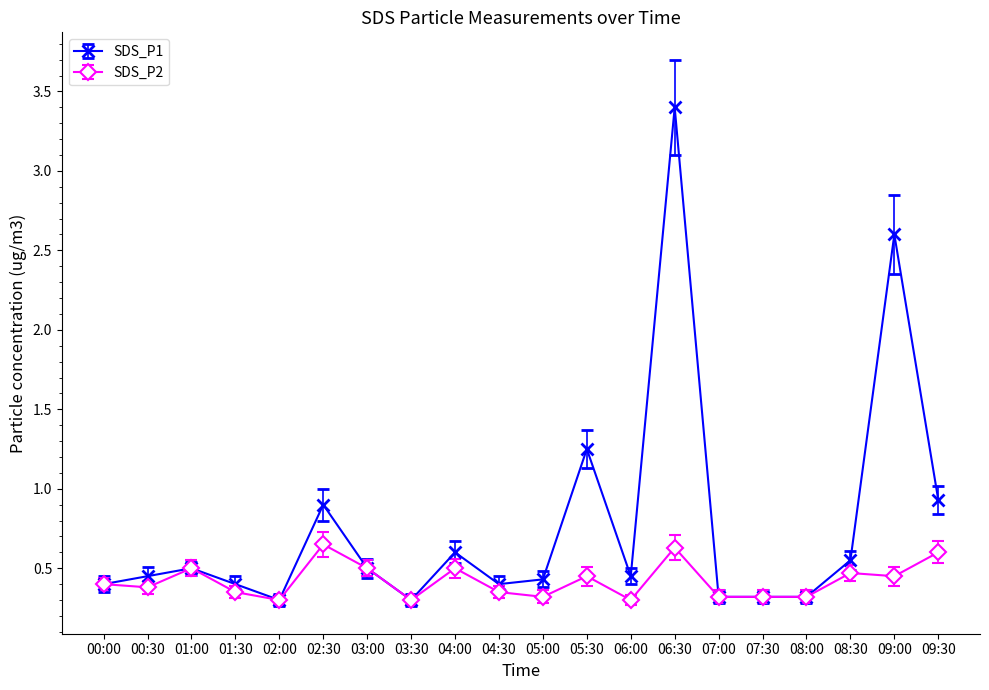

Does the chart have visible grid lines?

No